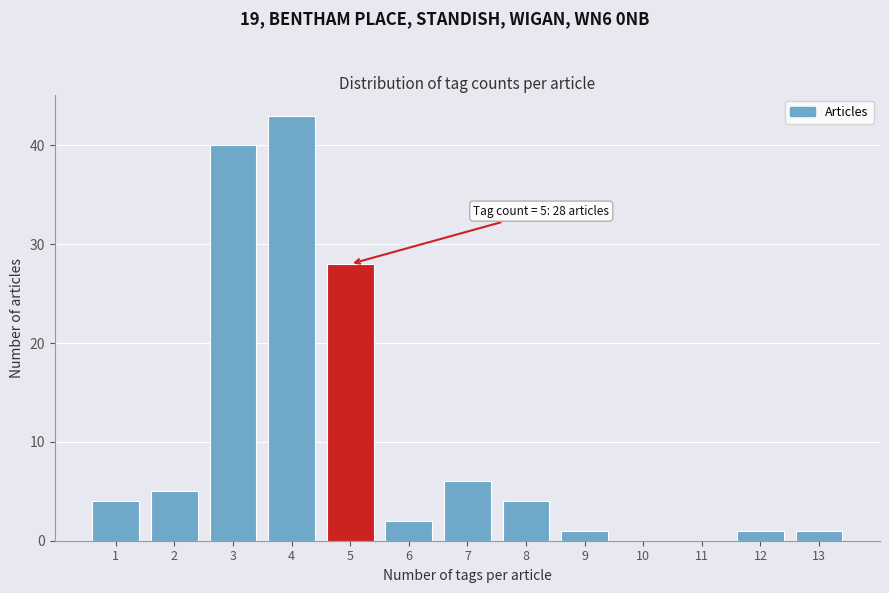

Reading left to right, transcribe all the data shown in this chart.

1=4	2=5	3=40	4=43	5=28	6=2	7=6	8=4	9=1	10=0	11=0	12=1	13=1